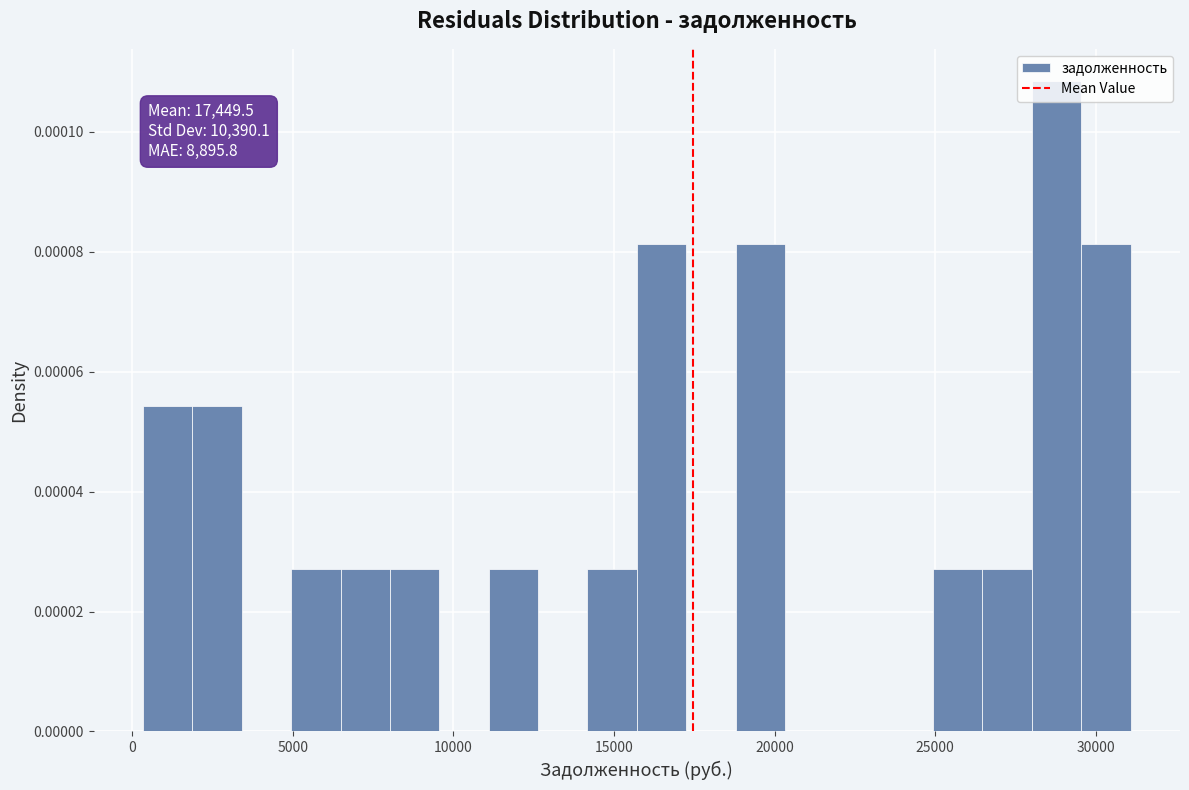

Read against the x-axis, roughly where is the centre of the tallest bar?

29000